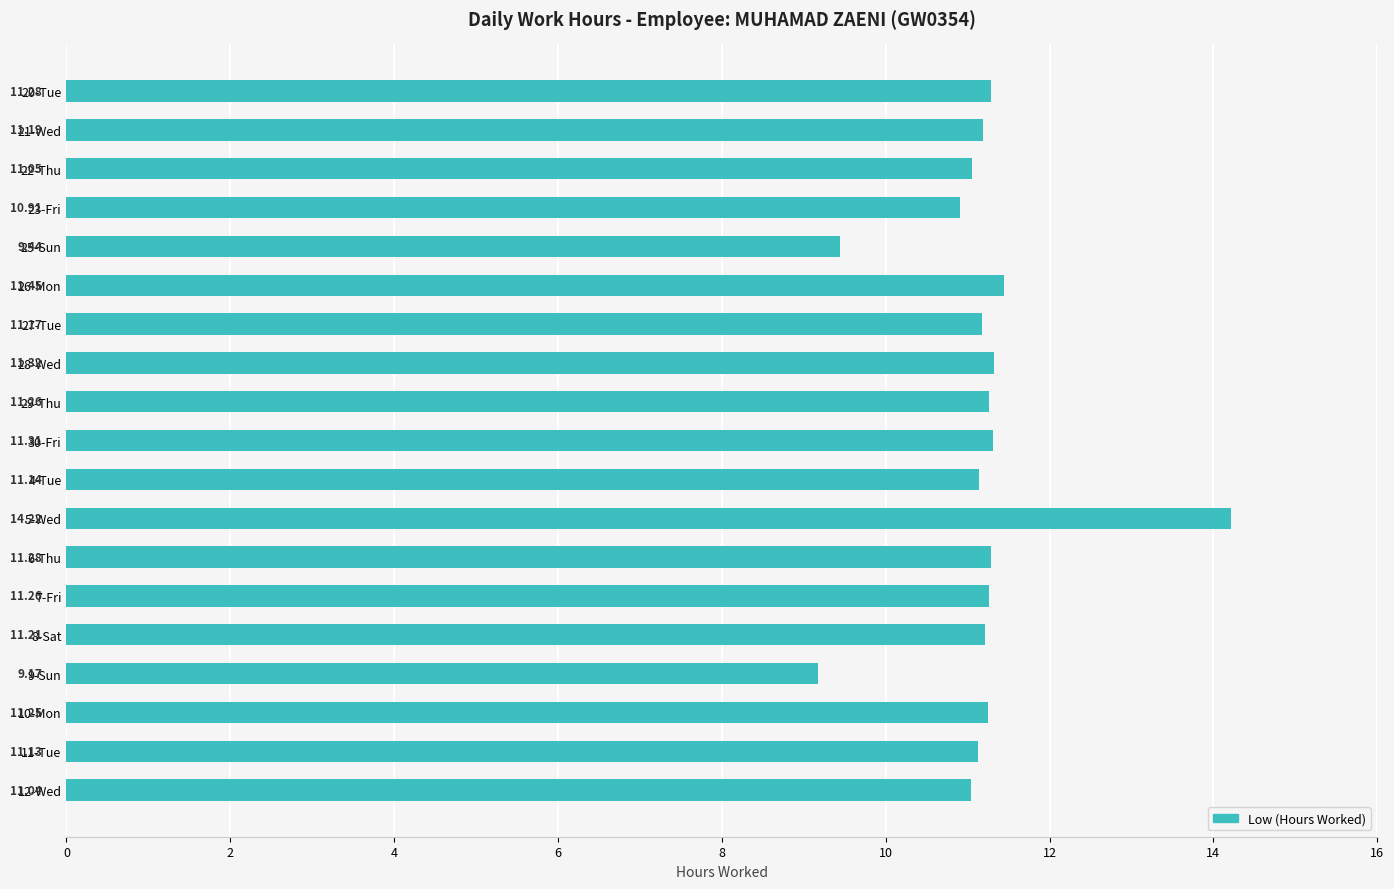

What is the average value?

11.2